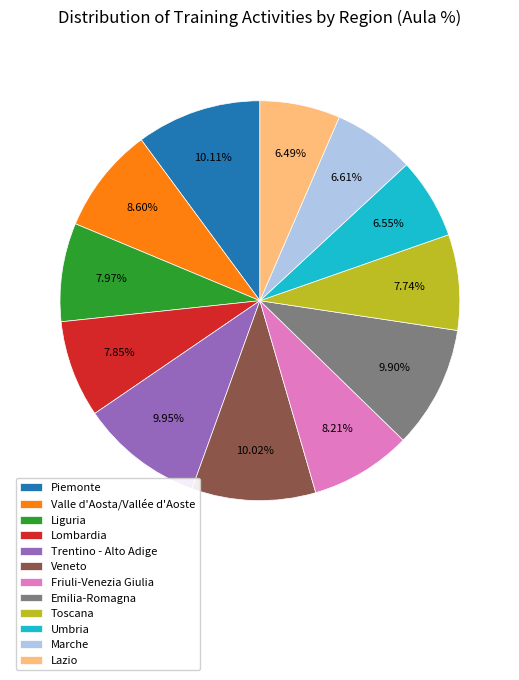

How many slices are in this pie chart?

12